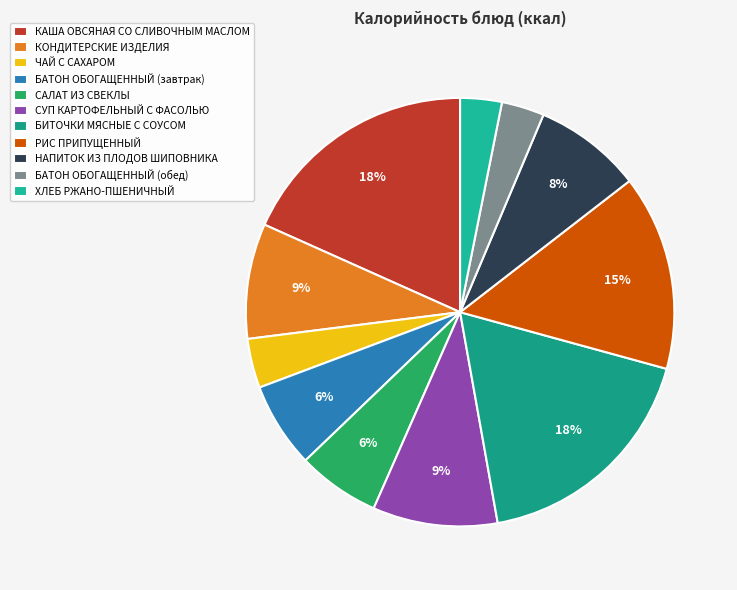

The БАТОН ОБОГАЩЕННЫЙ (обед) slice represents 1% of the pie. True or false?

False